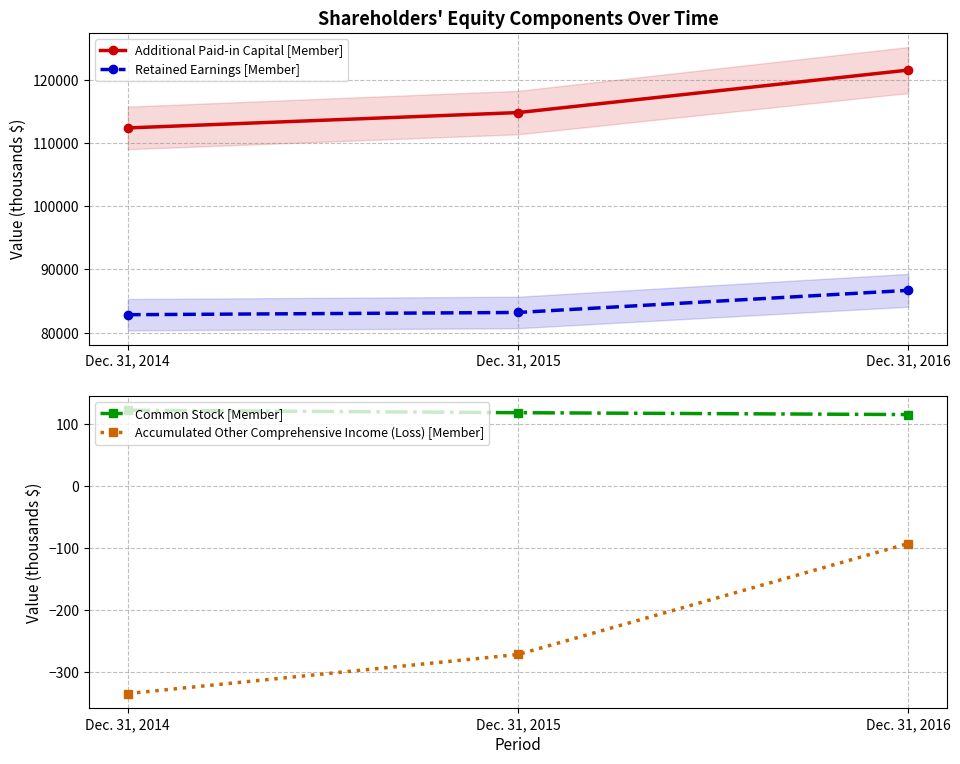

What value does the Common Stock [Member] series have at Dec. 31, 2015?

118